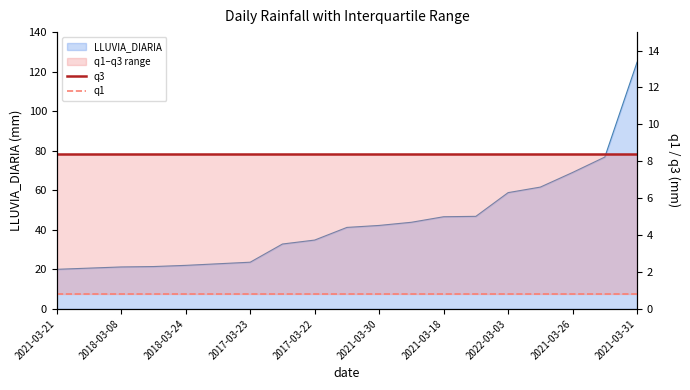

At how many categories does at least one series exceed 4?

19